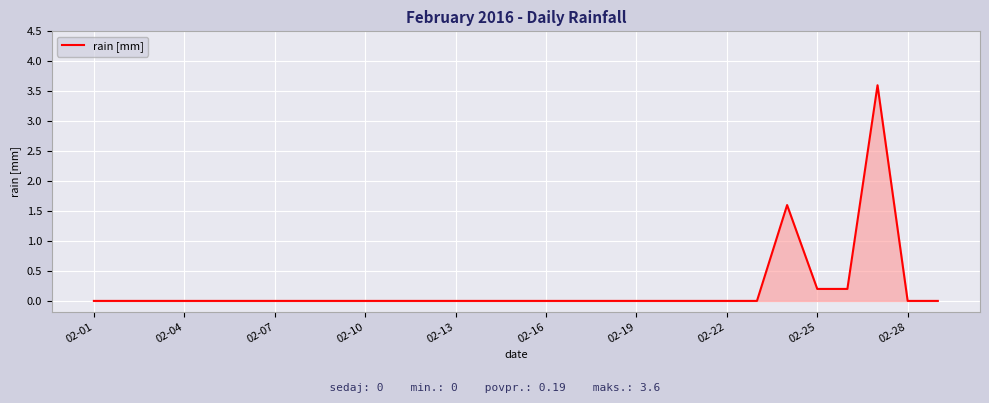

What is the maximum value shown in the chart?

3.6